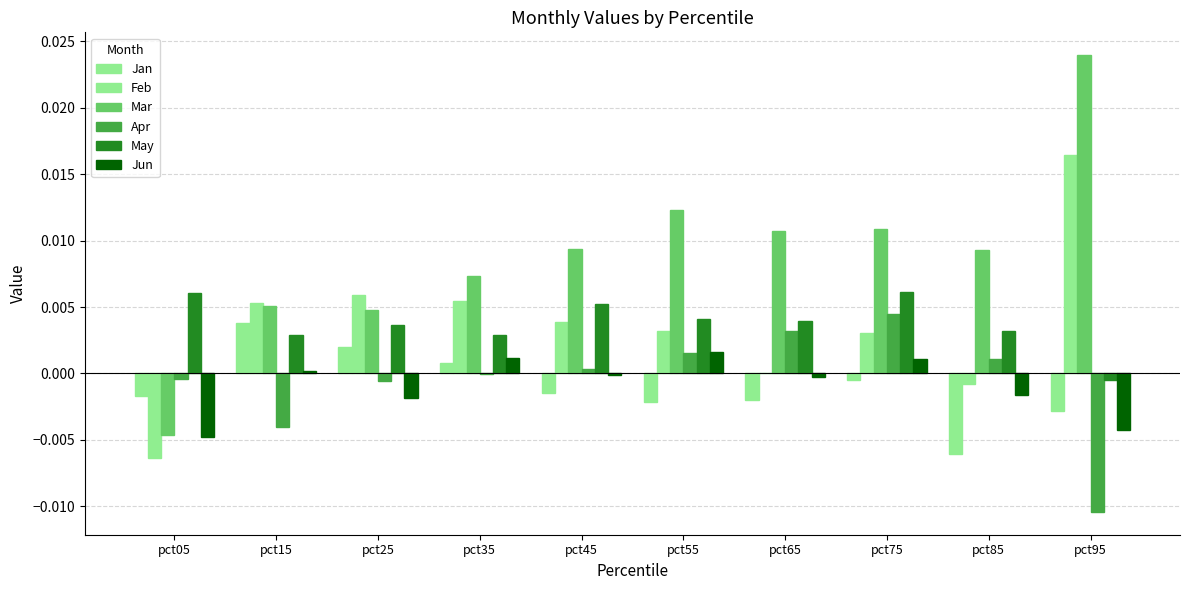

Rank the series at pct25 from highest to lowest value.

Feb, Mar, May, Jan, Apr, Jun